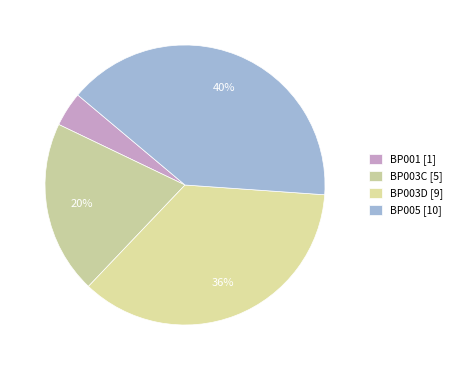

How many segments does this pie chart have?

4